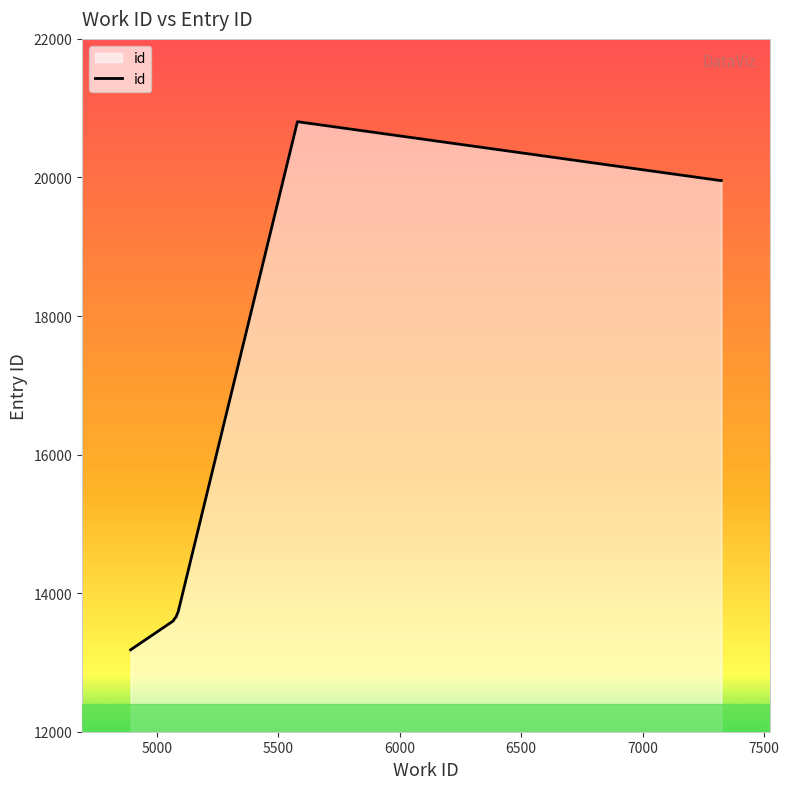

How many distinct data groups are displayed?

1